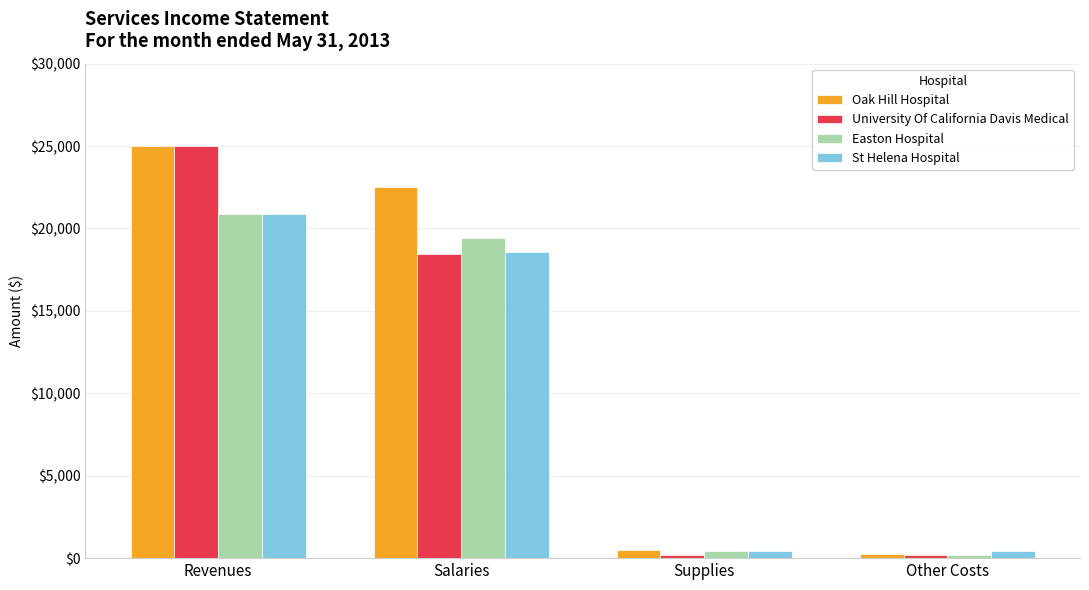

Is it true that Oak Hill Hospital equals 22509 at Salaries?

True